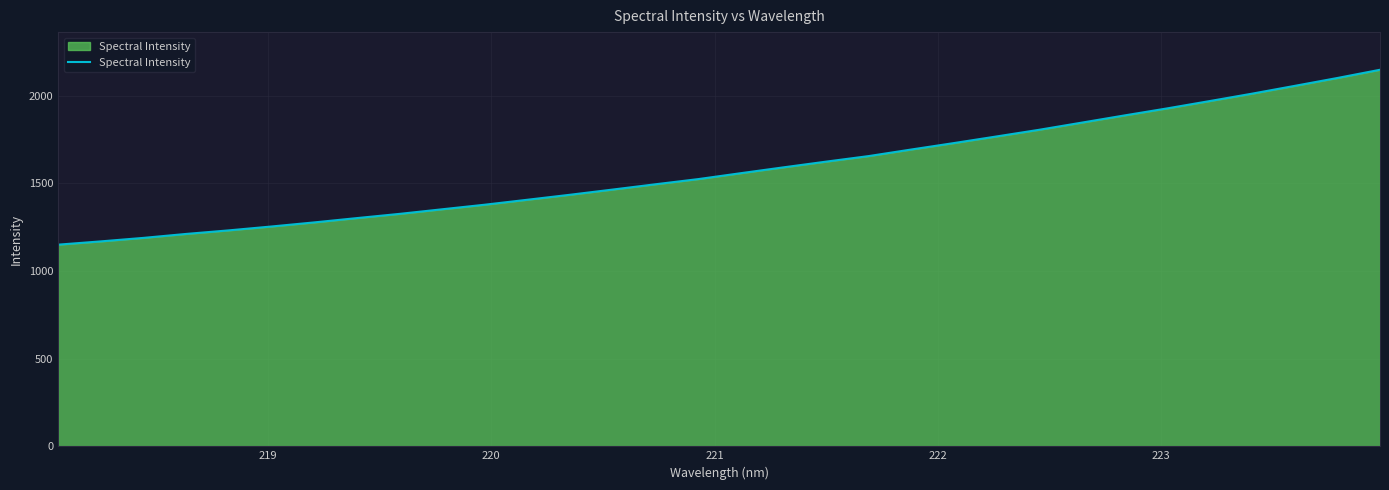

Does the chart have visible grid lines?

Yes